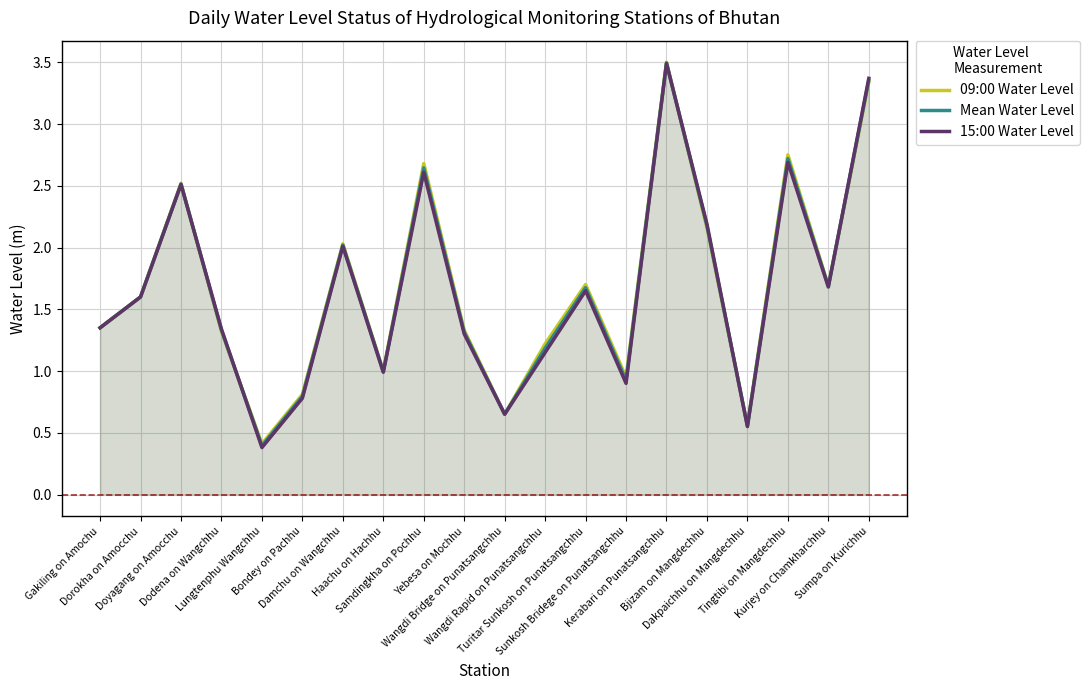

Rank the series by their maximum value, from highest to lowest.

09:00 Water Level, Mean Water Level, 15:00 Water Level